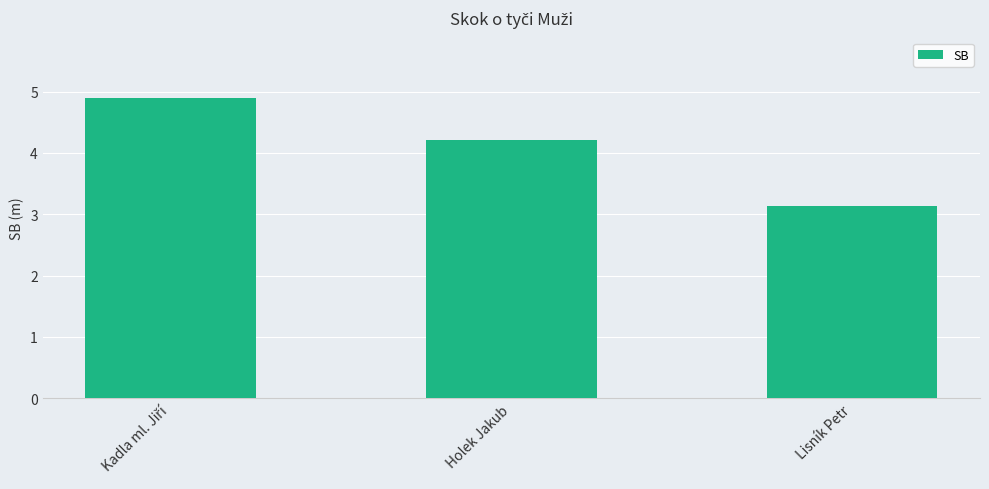

Reading right to left, what are all the values shown in this chart?

3.1	4.2	4.9